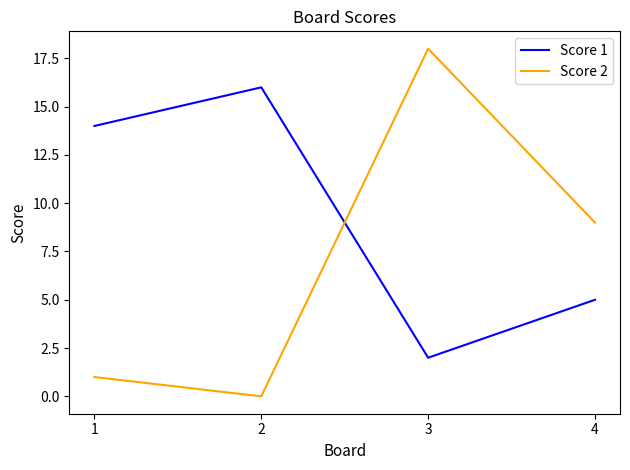

What are all the series names shown in the legend?

Score 1, Score 2